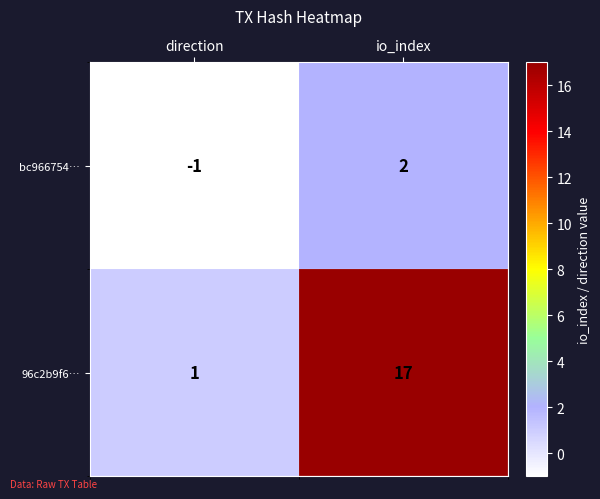

Reading left to right, what are all the values shown in this chart?

bc966754…: direction=-1	io_index=2
96c2b9f6…: direction=1	io_index=17